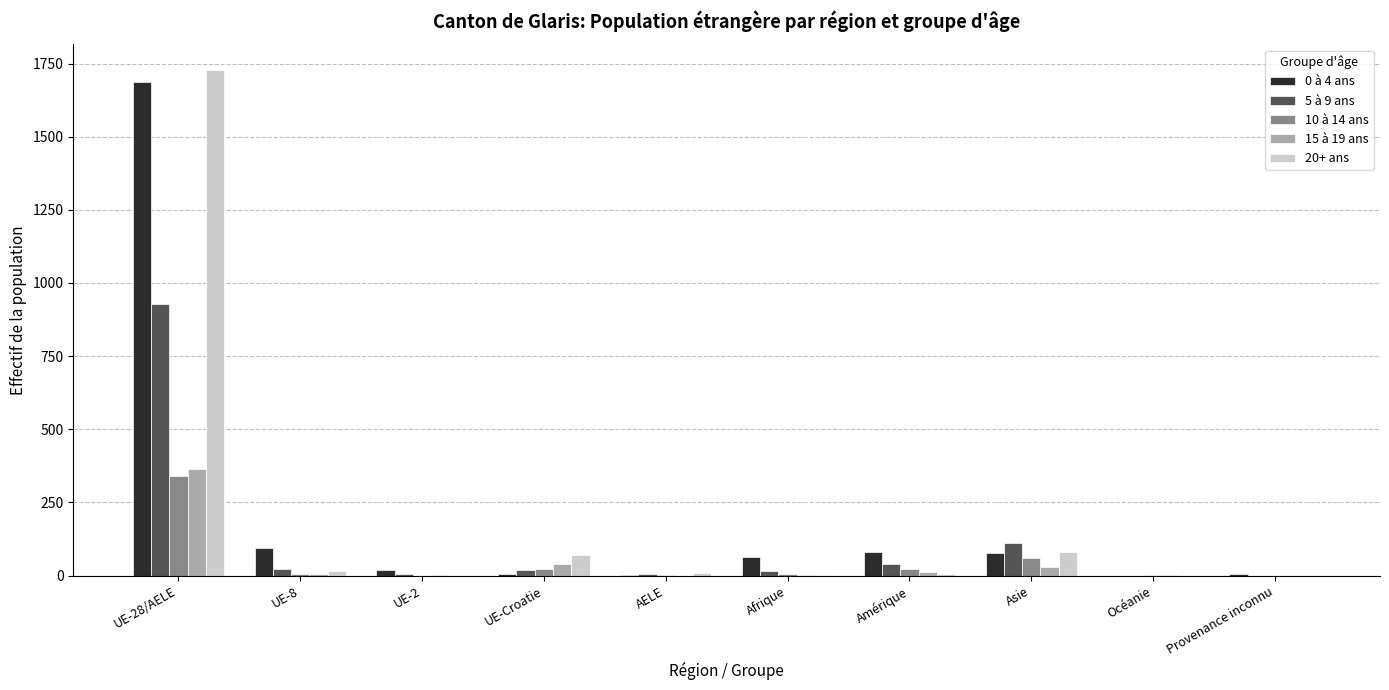

The 15 à 19 ans series shows 0 at AELE. True or false?

True